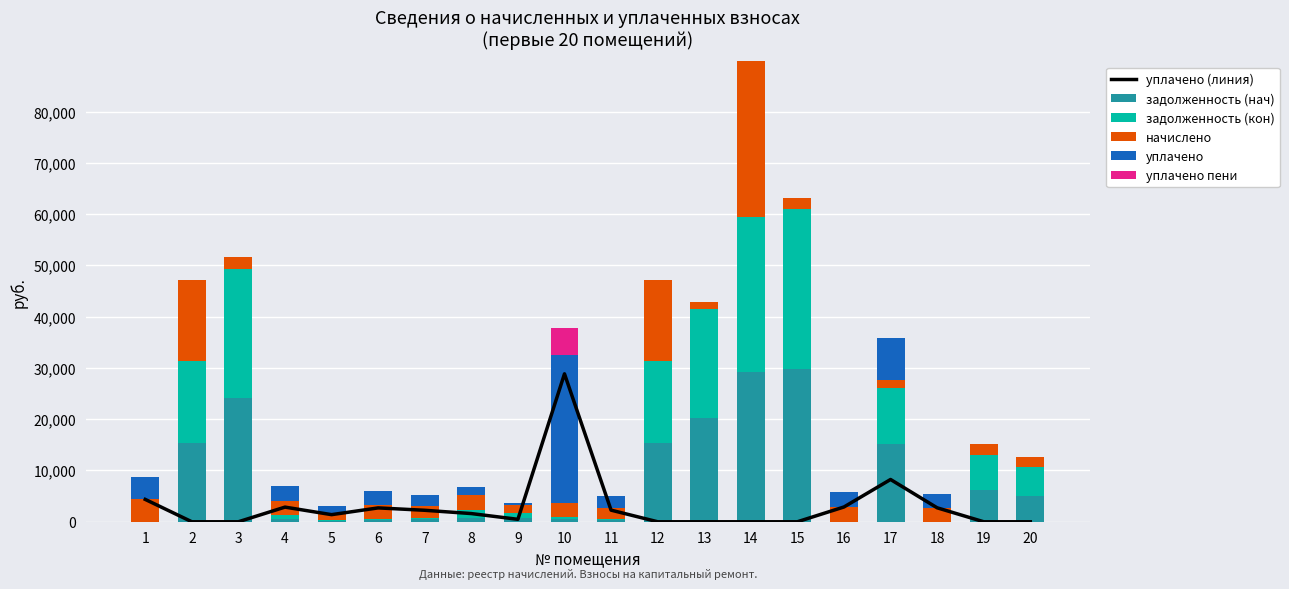

How many groups of bars are there?

20